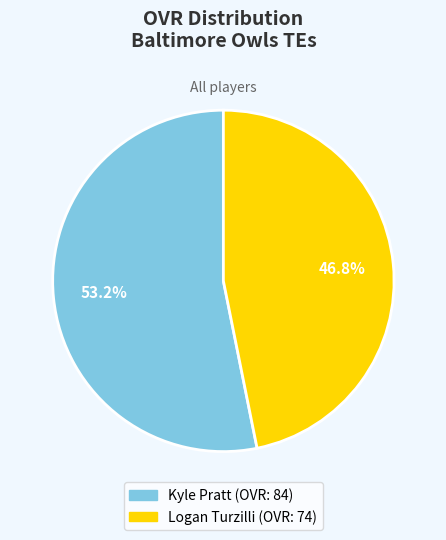

Which category has the smallest portion of the pie?

Logan Turzilli